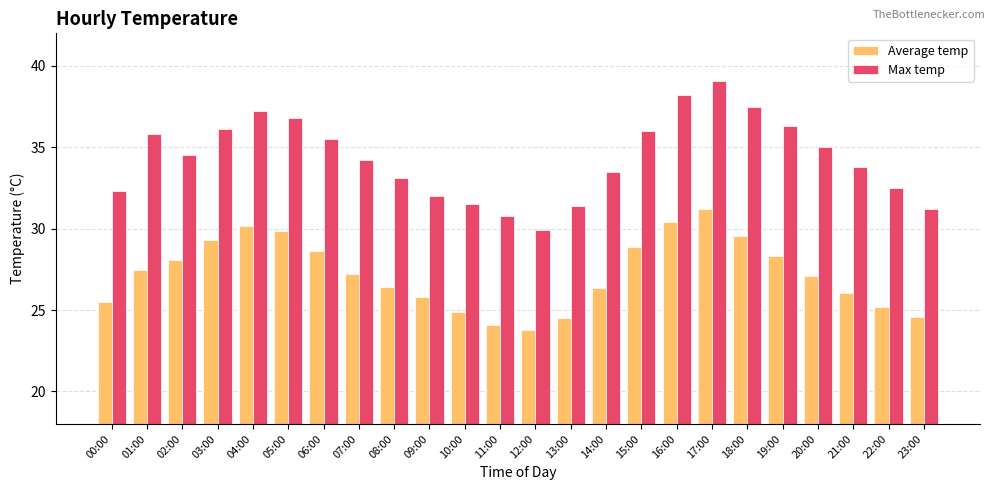

Which series has the largest range (max minus min)?

Max temp